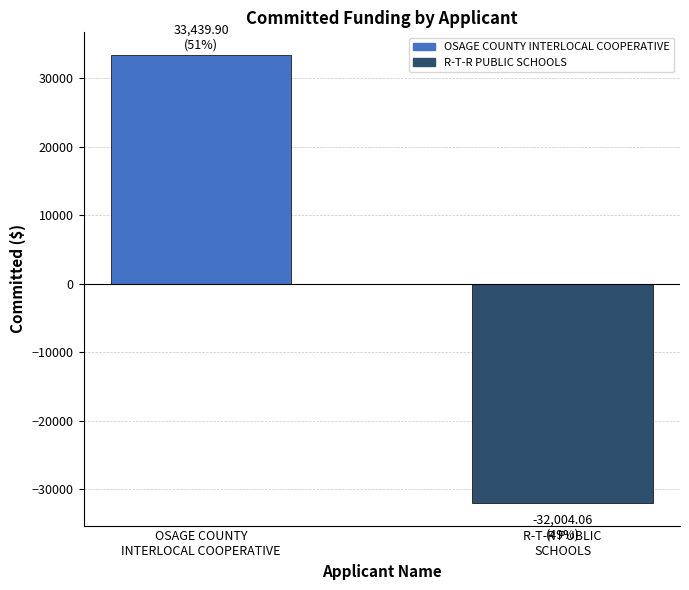

What is the greatest value displayed?

33439.9